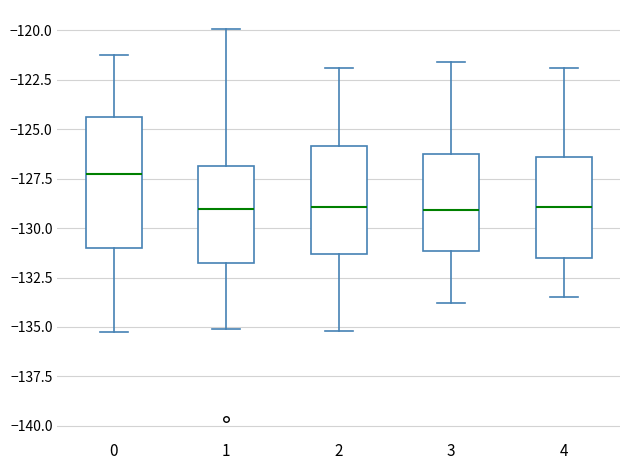

Which box has the highest median line?

0